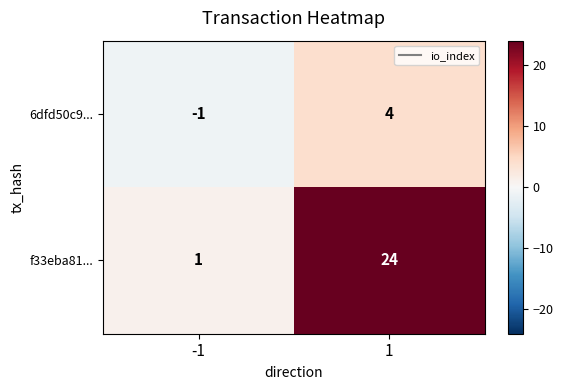

The 6dfd50c9... series shows 4 at 1. True or false?

True